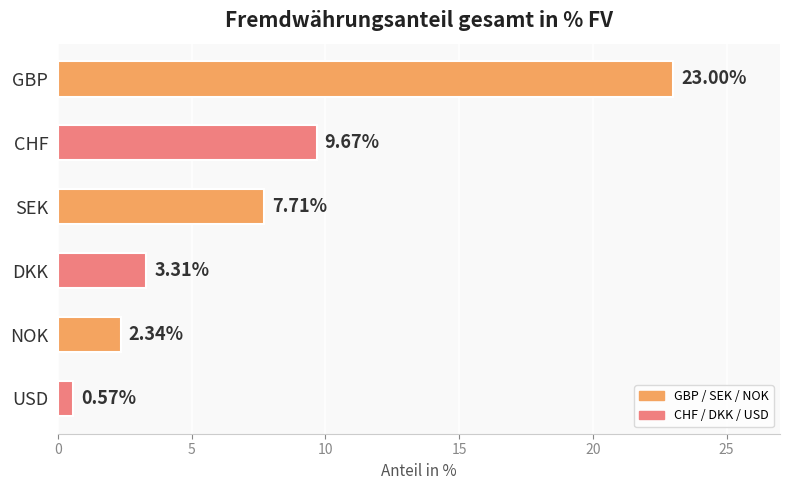

What is the change in value from DKK to USD?

-2.7